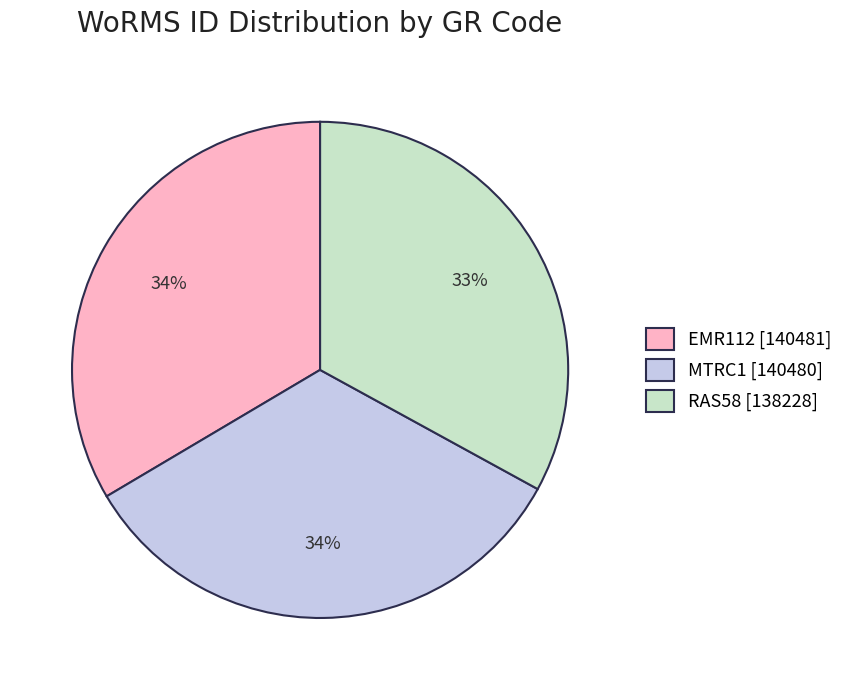

How many segments does this pie chart have?

3